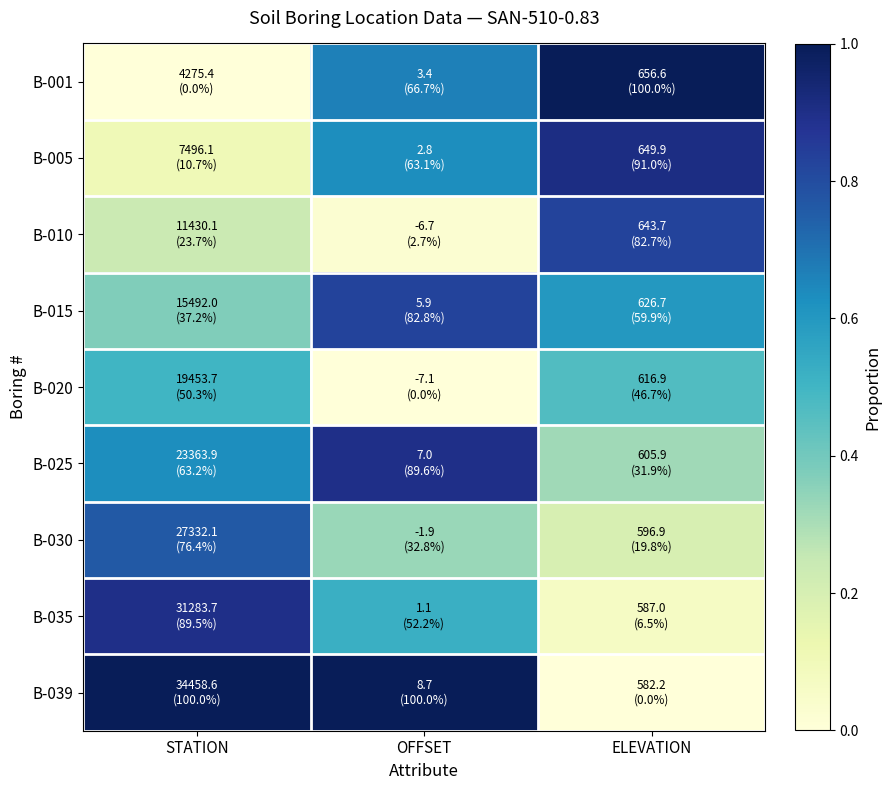

Reading left to right, what are all the values shown in this chart?

B-001: STATION=0.0	OFFSET=0.7	ELEVATION=1.0
B-005: STATION=0.1	OFFSET=0.6	ELEVATION=0.9
B-010: STATION=0.2	OFFSET=0.0	ELEVATION=0.8
B-015: STATION=0.4	OFFSET=0.8	ELEVATION=0.6
B-020: STATION=0.5	OFFSET=0.0	ELEVATION=0.5
B-025: STATION=0.6	OFFSET=0.9	ELEVATION=0.3
B-030: STATION=0.8	OFFSET=0.3	ELEVATION=0.2
B-035: STATION=0.9	OFFSET=0.5	ELEVATION=0.1
B-039: STATION=1.0	OFFSET=1.0	ELEVATION=0.0